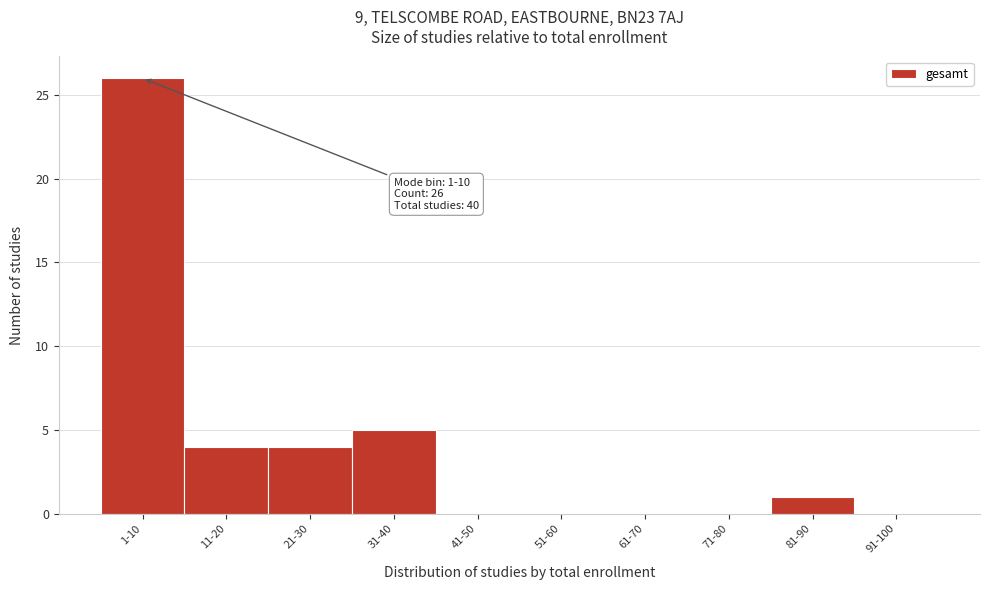

Reading right to left, list all the values displayed in this chart.

91-100=0	81-90=1	71-80=0	61-70=0	51-60=0	41-50=0	31-40=5	21-30=4	11-20=4	1-10=26